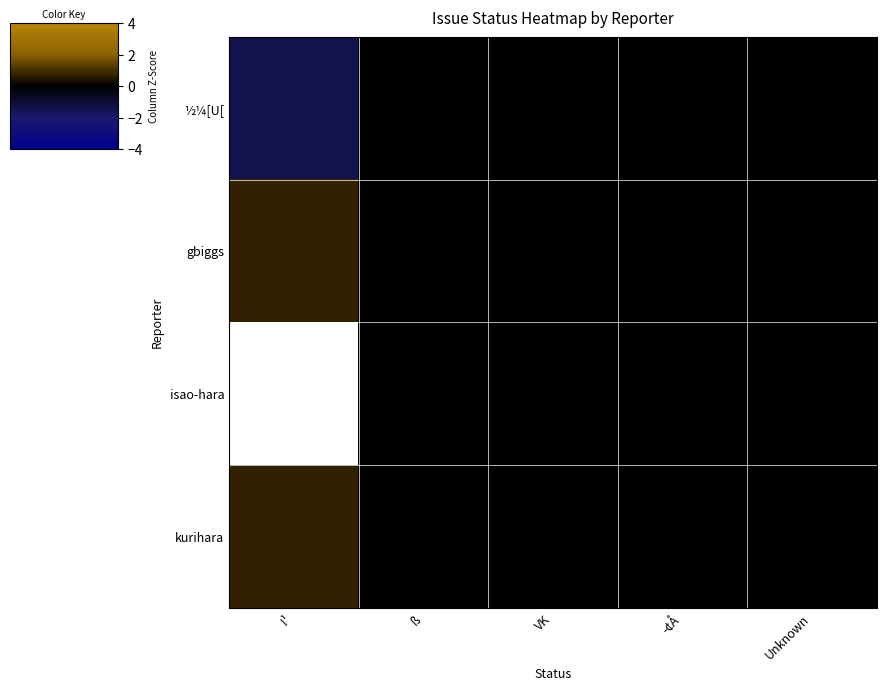

What is the difference between the row_0 values at I¹ and Unknown?

1.4